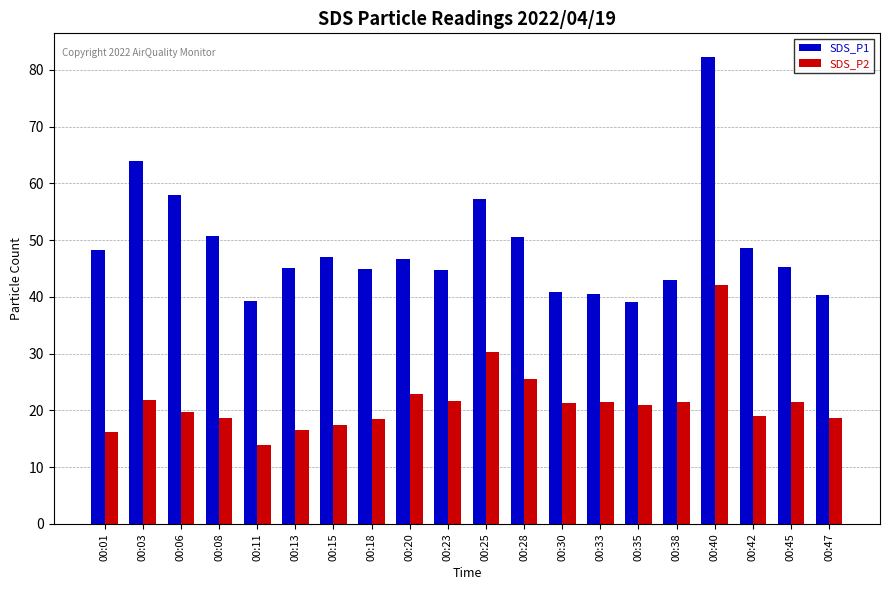

What is the highest value of the SDS_P1 series?

82.3